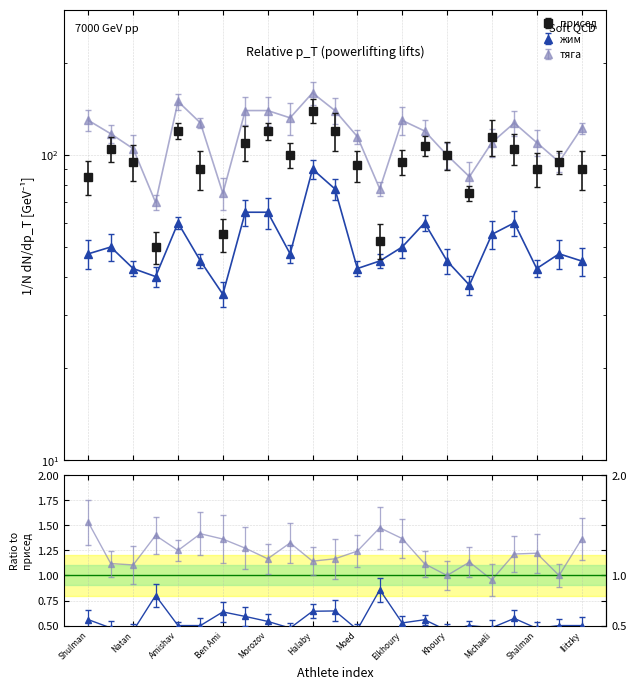

Reading left to right, list all the values displayed in this chart.

присед: Shulman=85.0	Rottenberg=105.0	Natan=95.0	Breslav=50.0	Amishav=120.0	Merzlyakova=90.0	Ben Ami=55.0	Chen=110.0	Morozov=120.0	Lev=100.0	Halaby=140.0	Zinchenko=120.0	Moed=92.5	Havshush=52.5	Elkhoury=95.0	Kaufman=107.5	Khoury=100.0	Ronkin=75.0	Michaeli=115.0	Perez=105.0	Shalman=90.0	Schechter=95.0	Ilitzky=90.0
жим: Shulman=47.5	Rottenberg=50.0	Natan=42.5	Breslav=40.0	Amishav=60.0	Merzlyakova=45.0	Ben Ami=35.0	Chen=65.0	Morozov=65.0	Lev=47.5	Halaby=90.0	Zinchenko=77.5	Moed=42.5	Havshush=45.0	Elkhoury=50.0	Kaufman=60.0	Khoury=45.0	Ronkin=37.5	Michaeli=55.0	Perez=60.0	Shalman=42.5	Schechter=47.5	Ilitzky=45.0
тяга: Shulman=130.0	Rottenberg=117.5	Natan=105.0	Breslav=70.0	Amishav=150.0	Merzlyakova=127.5	Ben Ami=75.0	Chen=140.0	Morozov=140.0	Lev=132.5	Halaby=160.0	Zinchenko=140.0	Moed=115.0	Havshush=77.5	Elkhoury=130.0	Kaufman=120.0	Khoury=100.0	Ronkin=85.0	Michaeli=110.0	Perez=127.5	Shalman=110.0	Schechter=95.0	Ilitzky=122.5